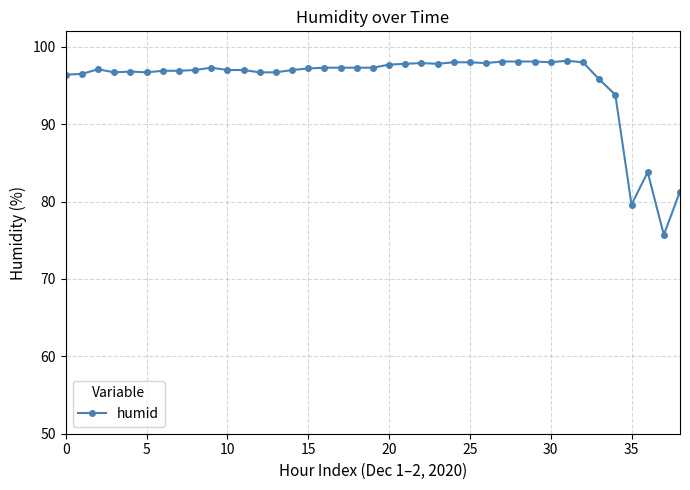

What is the maximum value shown in the chart?

98.2